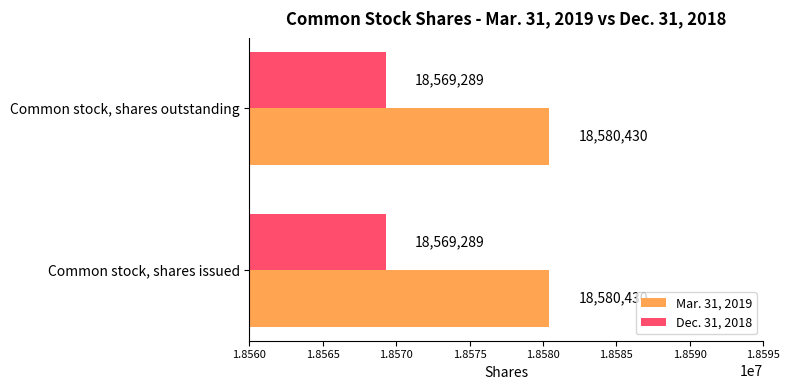

Which series has the largest total across all categories?

Mar. 31, 2019